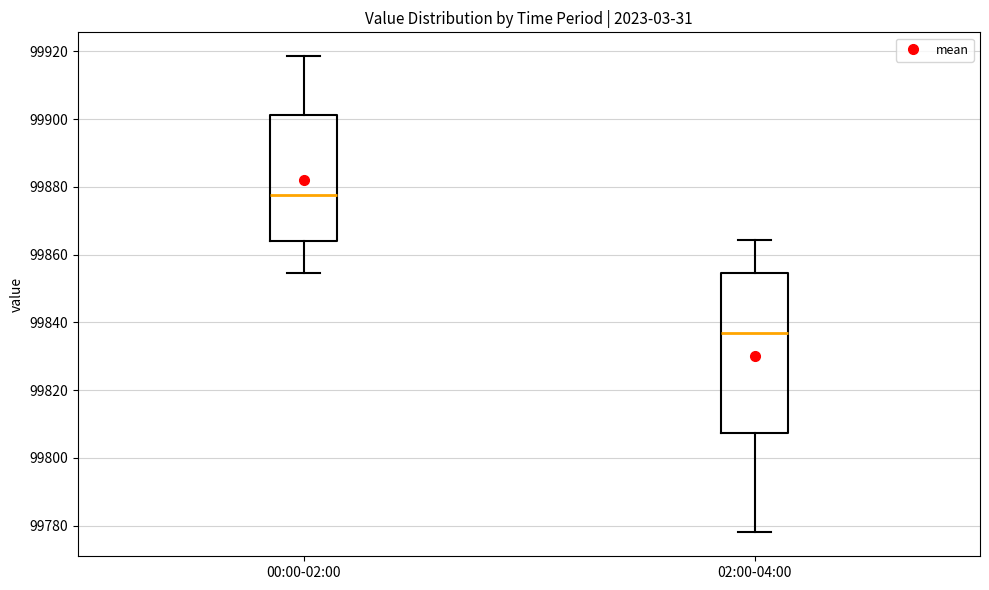

Reading left to right, read every box against the y-axis: the position of its median line, the range the box covers, and the ends of its whiskers. The values are not printed on the chart, so give them approximately, as read against the axis.

00:00-02:00: median 99878, box 99864 to 99902, whiskers 99854 to 99918
02:00-04:00: median 99836, box 99808 to 99854, whiskers 99778 to 99864